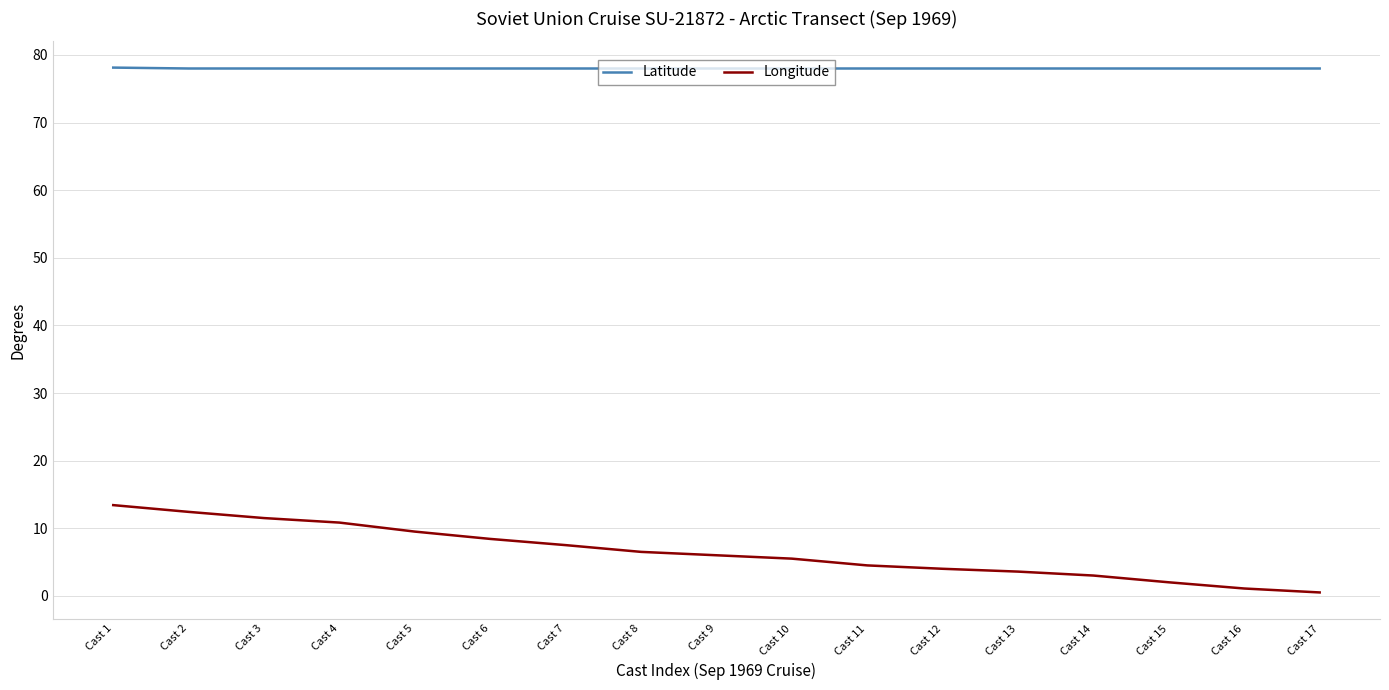

Rank the series at Cast 8 from lowest to highest value.

Longitude, Latitude